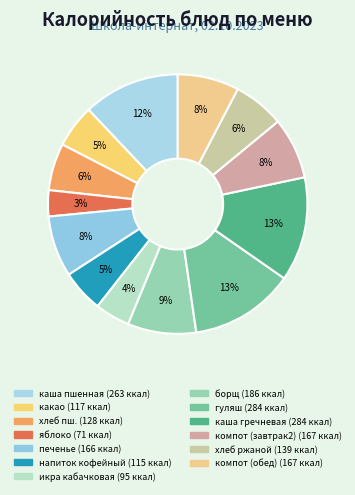

Count the number of slices in the pie.

13